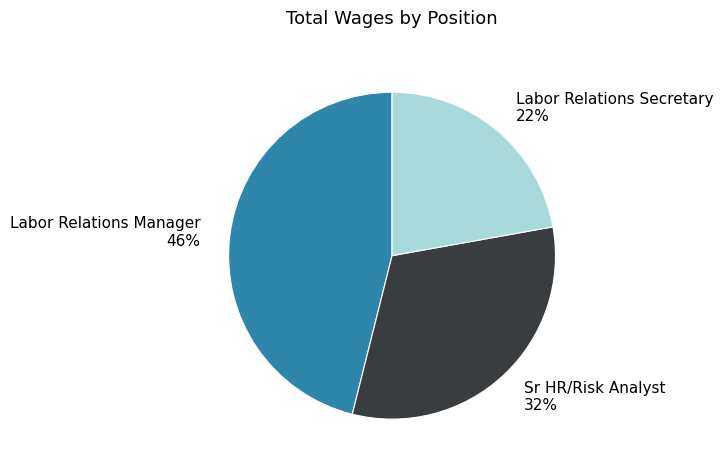

Do Sr HR/Risk Analyst and Labor Relations Secretary together represent more than half of the pie?

Yes